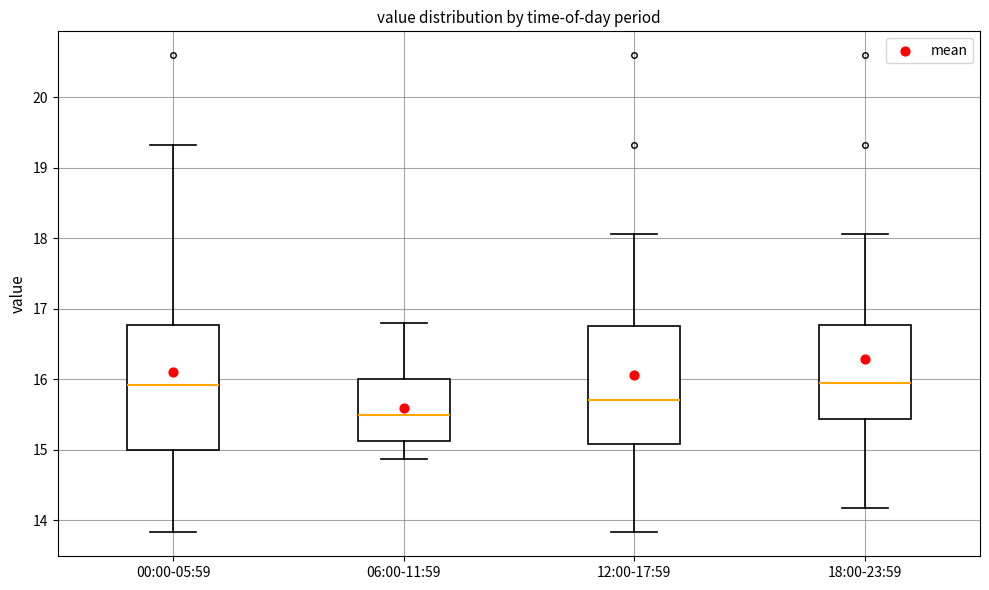

Reading left to right, read every box against the y-axis: the position of its median line, the range the box covers, and the ends of its whiskers. The values are not printed on the chart, so give them approximately, as read against the axis.

00:00-05:59: median 15.9, box 15.0 to 16.8, whiskers 13.8 to 19.3
06:00-11:59: median 15.5, box 15.1 to 16.0, whiskers 14.9 to 16.8
12:00-17:59: median 15.7, box 15.1 to 16.8, whiskers 13.8 to 18.1
18:00-23:59: median 16.0, box 15.4 to 16.8, whiskers 14.2 to 18.1